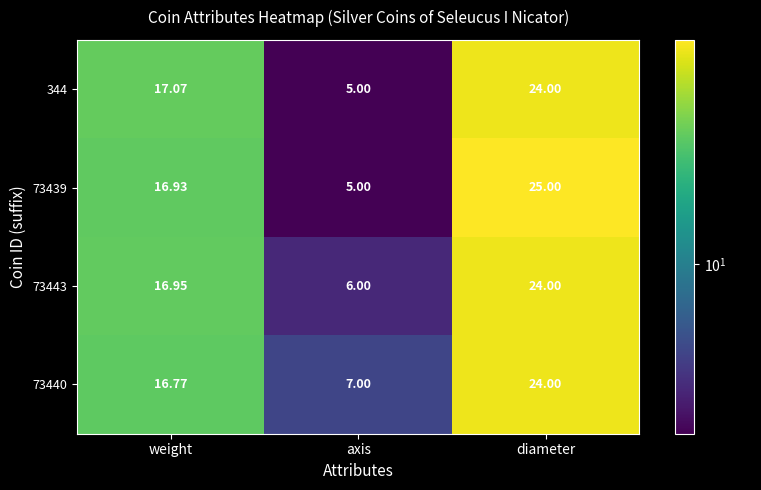

Rank the categories by 73440 value from lowest to highest.

axis, weight, diameter